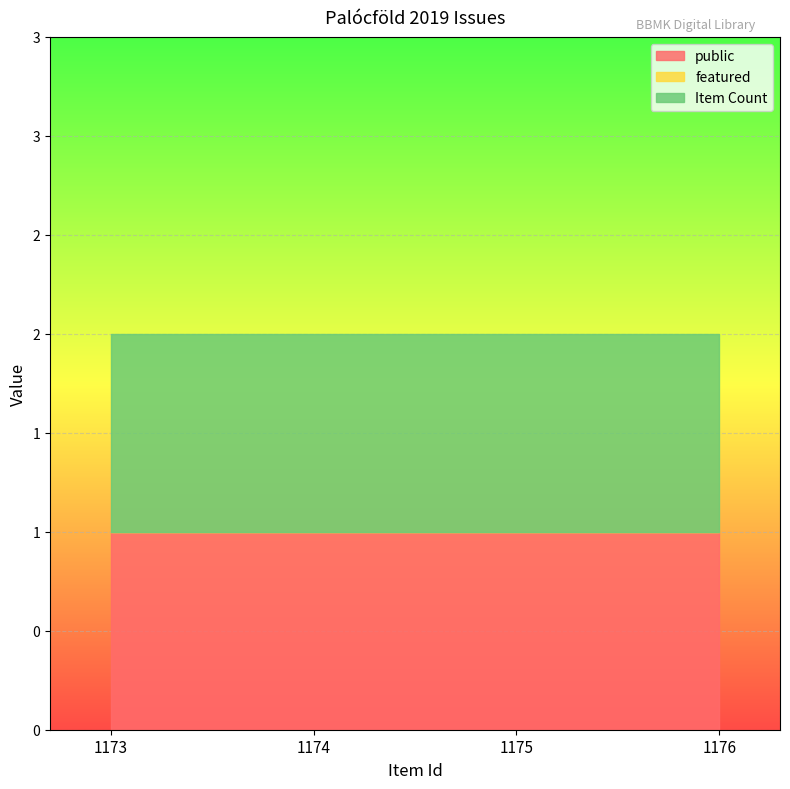

Reading left to right, what are all the values shown in this chart?

public: 1	1	1	1
featured: 0	0	0	0
Item Count: 1	1	1	1